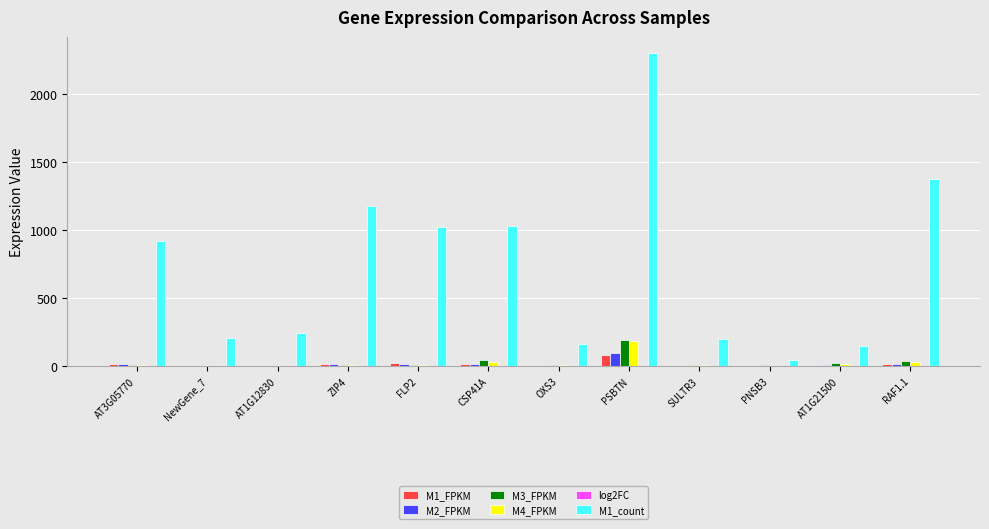

At which category is the sum across all series the highest?

PSBTN